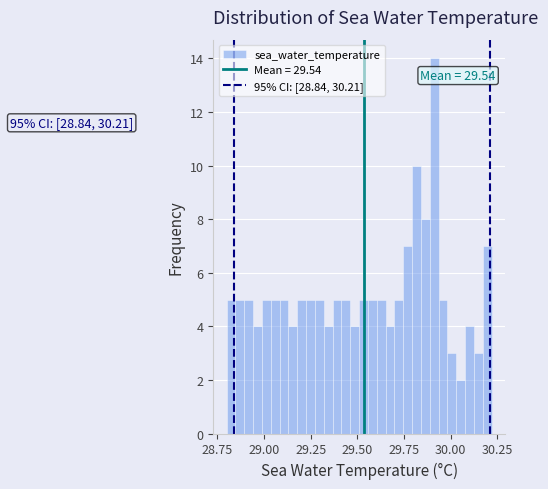

Read against the x-axis, roughly where is the centre of the tallest bar?

29.90